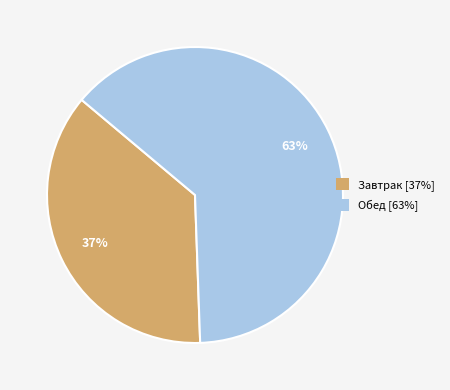

Is there a majority slice in this chart?

Yes